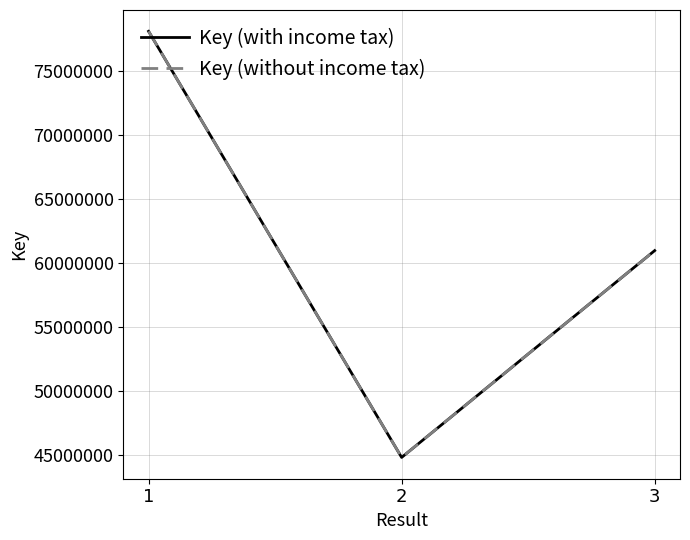

At 1, list the series in order from largest to smallest.

Key (with income tax), Key (without income tax)